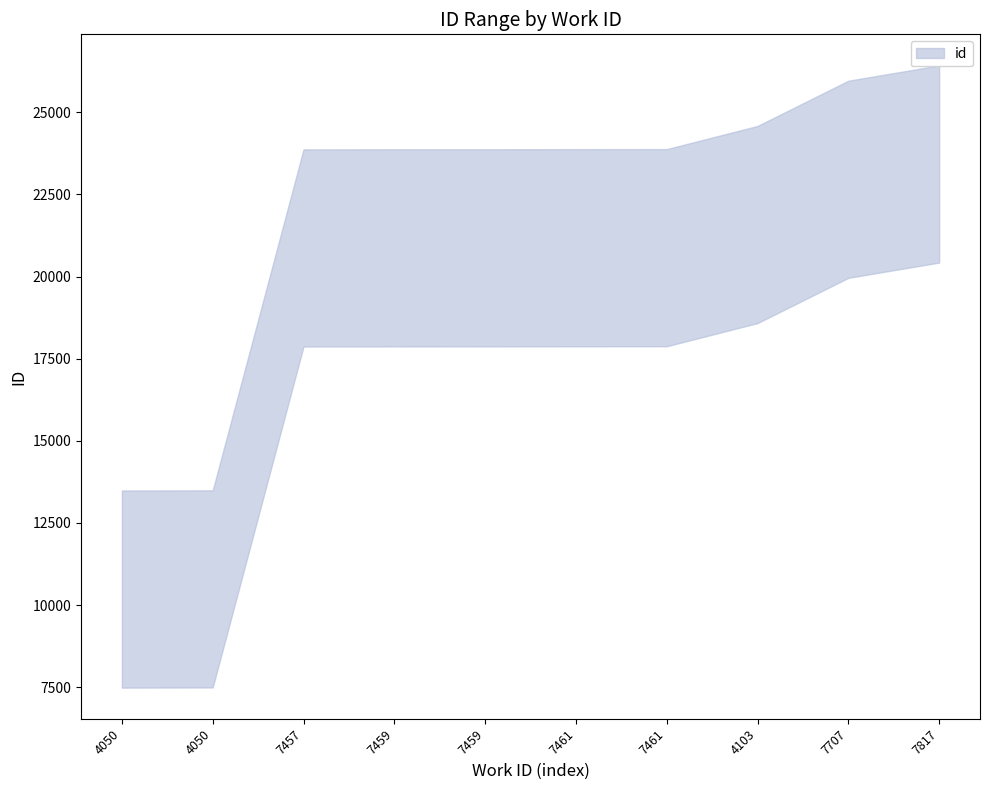

Rank the categories by value from highest to lowest.

7817, 7707, 4103, 7461, 7461, 7459, 7459, 7457, 4050, 4050